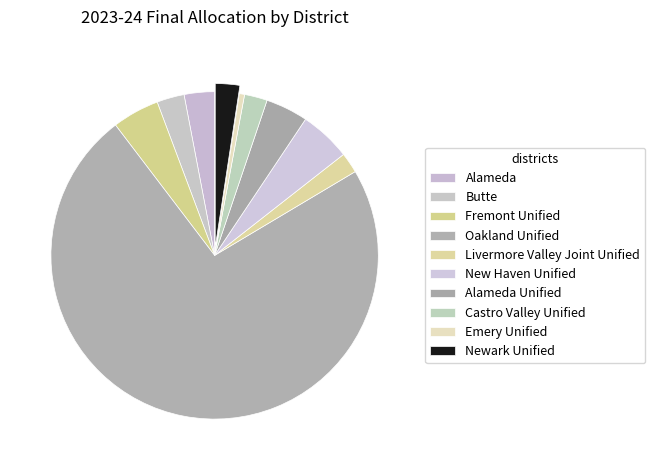

Is it true that Butte is 3% of the pie?

True